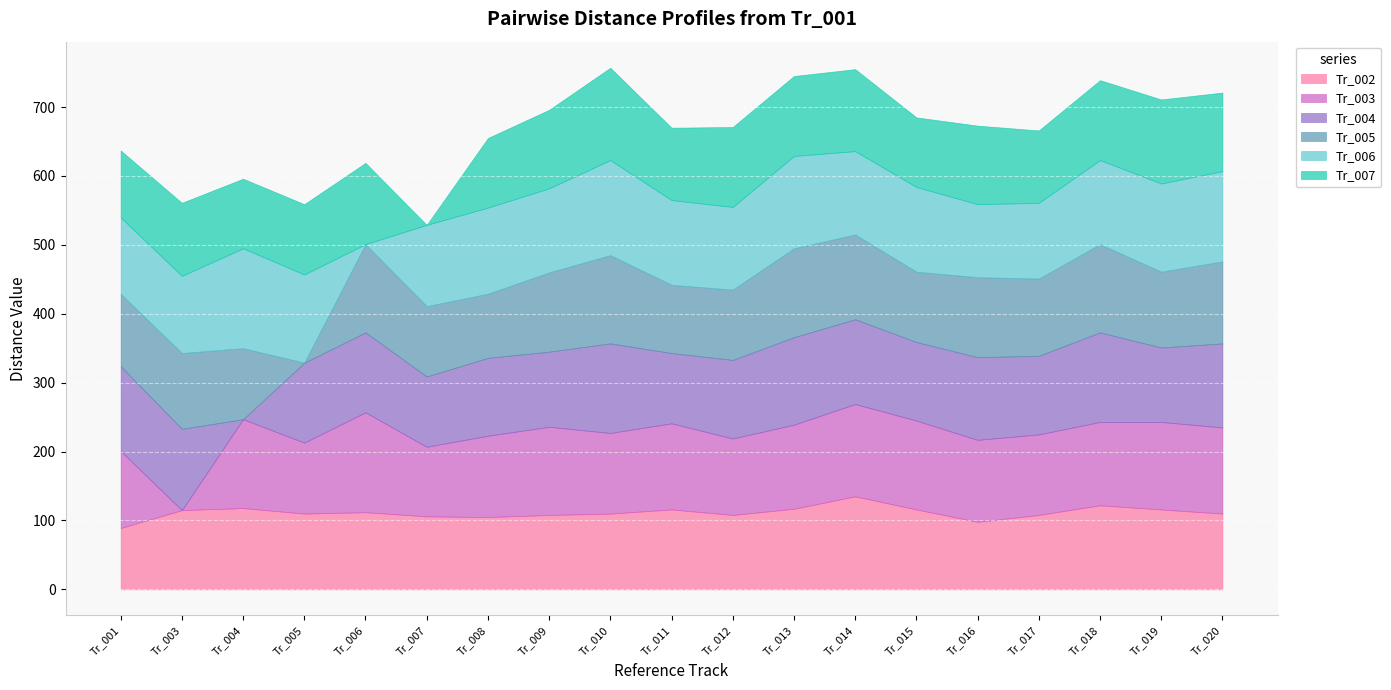

True or false: Tr_006 has a value of 202 at Tr_015.

False